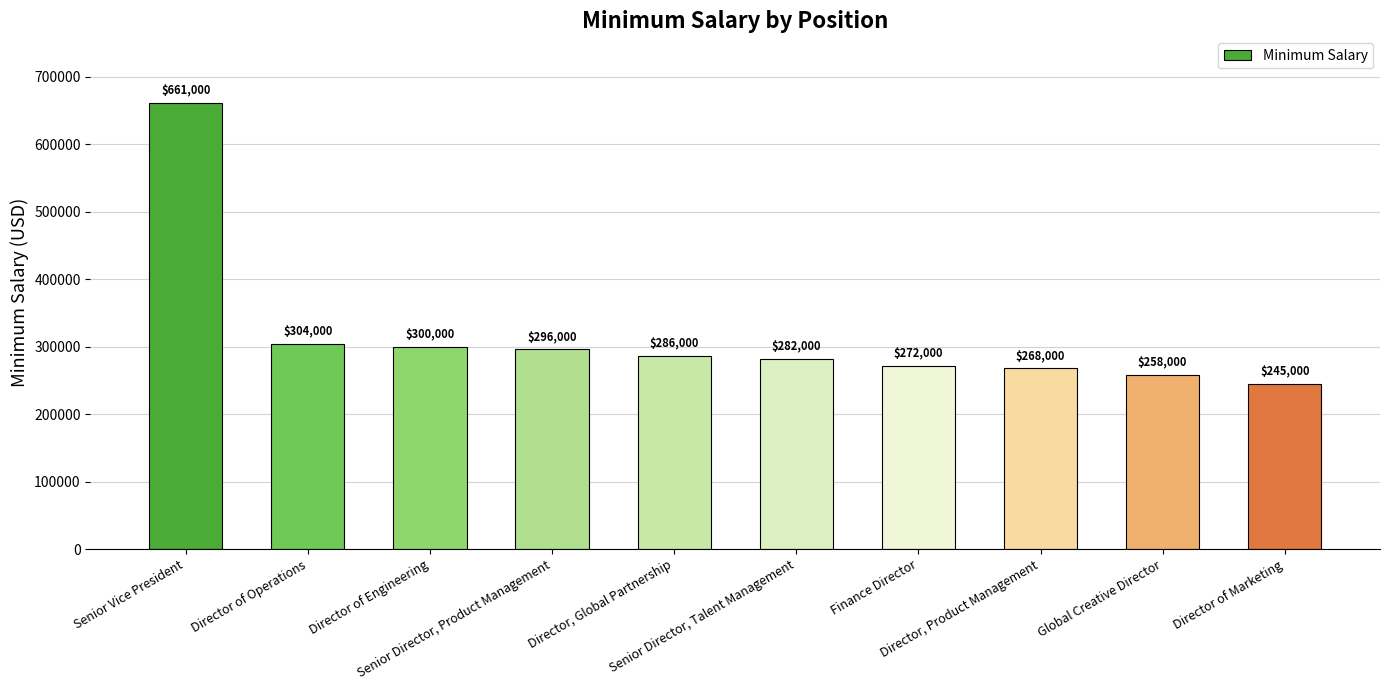

True or false: the data shows 272000 at Finance Director.

True